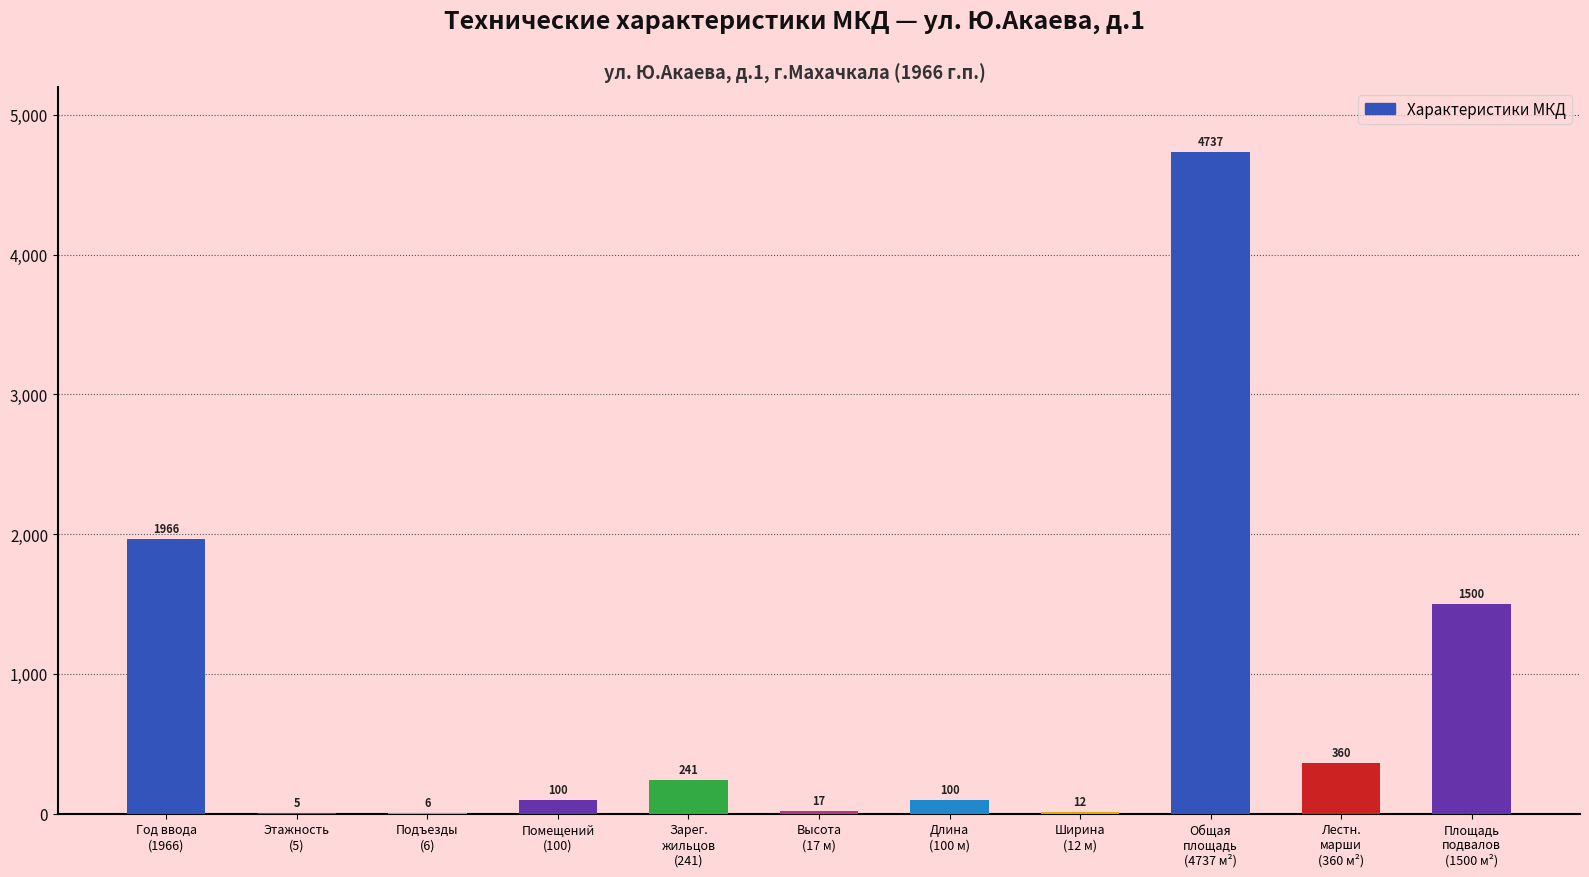

What is the sum of all values?

9044